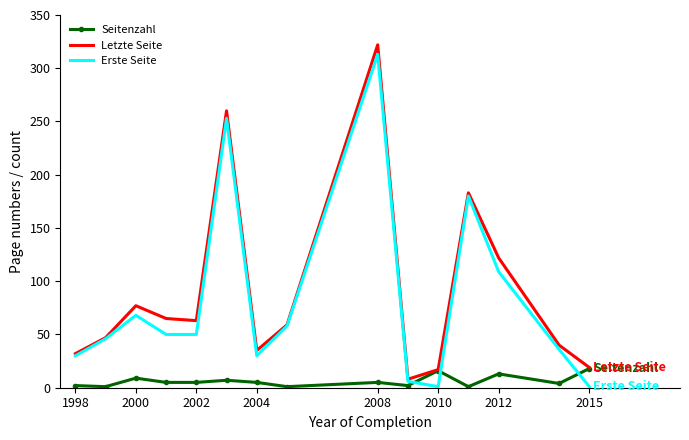

True or false: Erste Seite and Seitenzahl intersect in this chart.

True